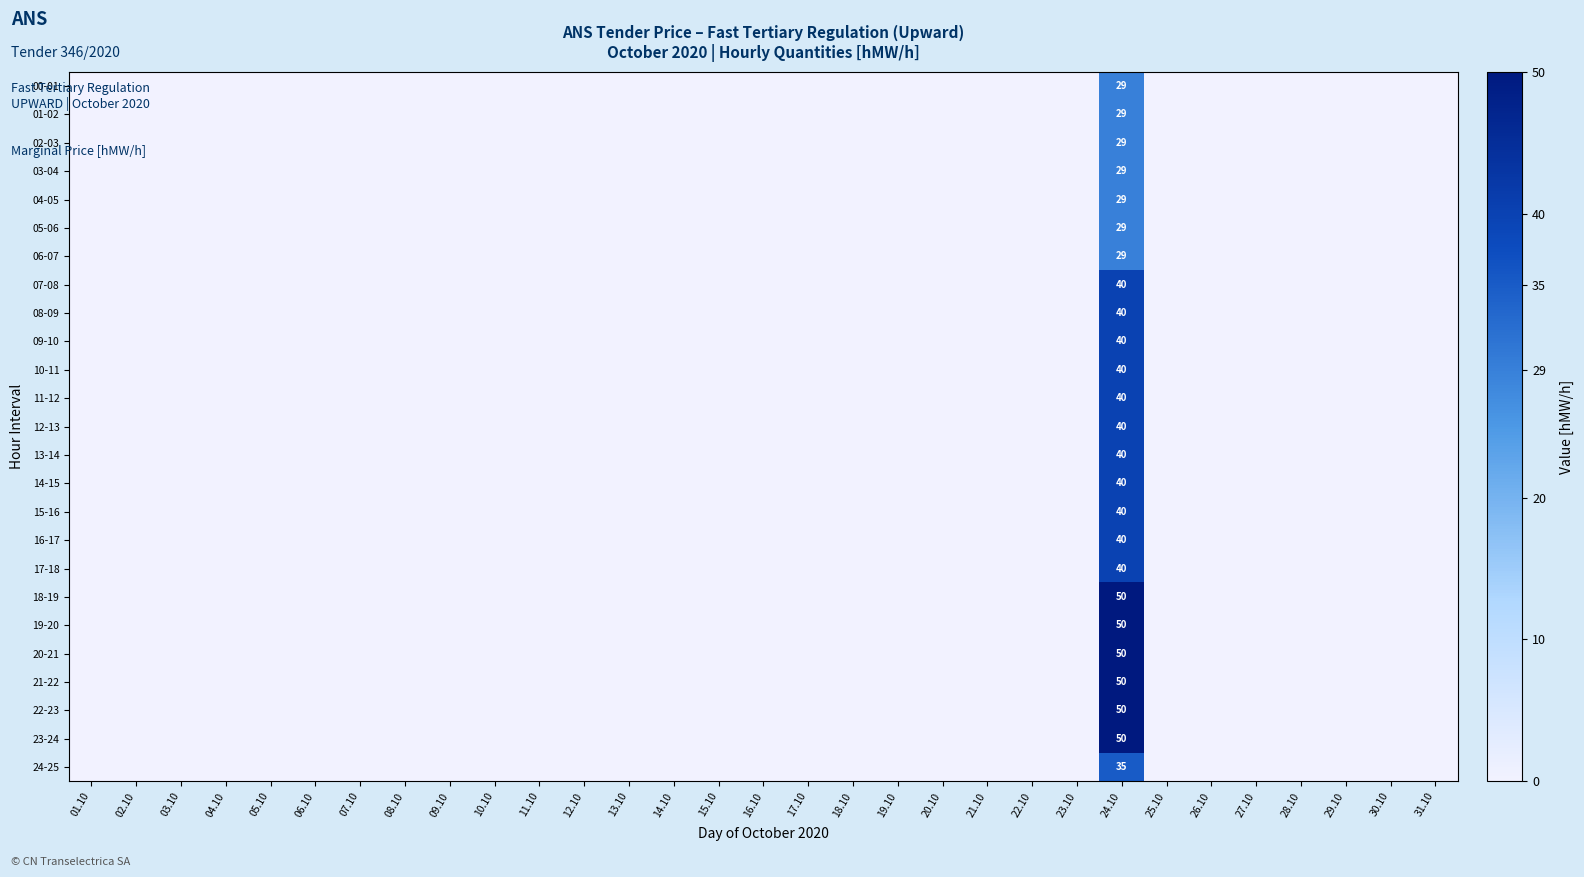

The value of 04-05 at 13.10 is 19. True or false?

False